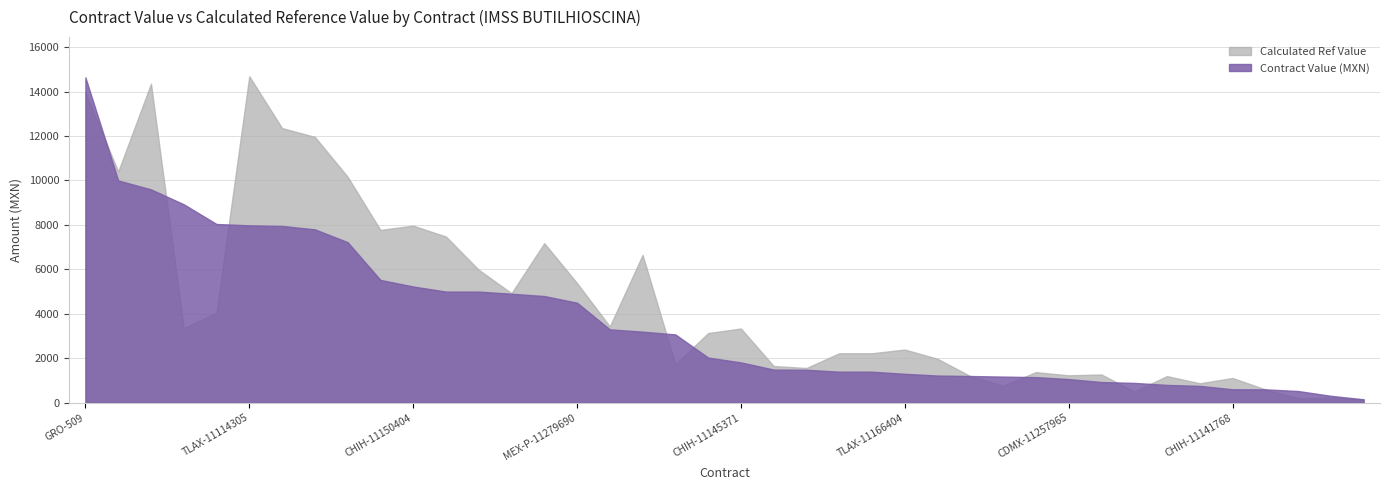

What is the minimum value shown in the chart?

150.0